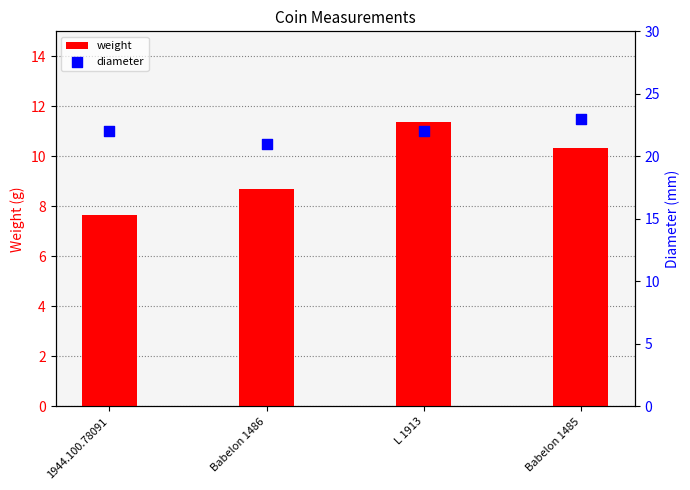

What is the total value across all series at L 1913?

33.4